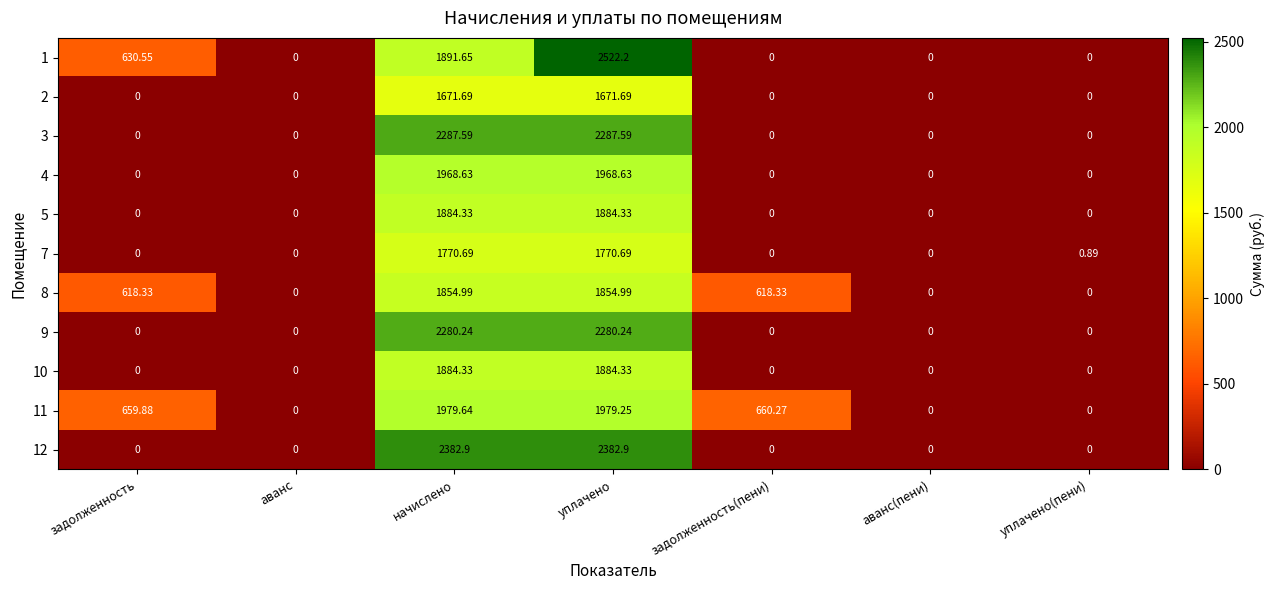

At which label is 1 closest to 1261?

задолженность